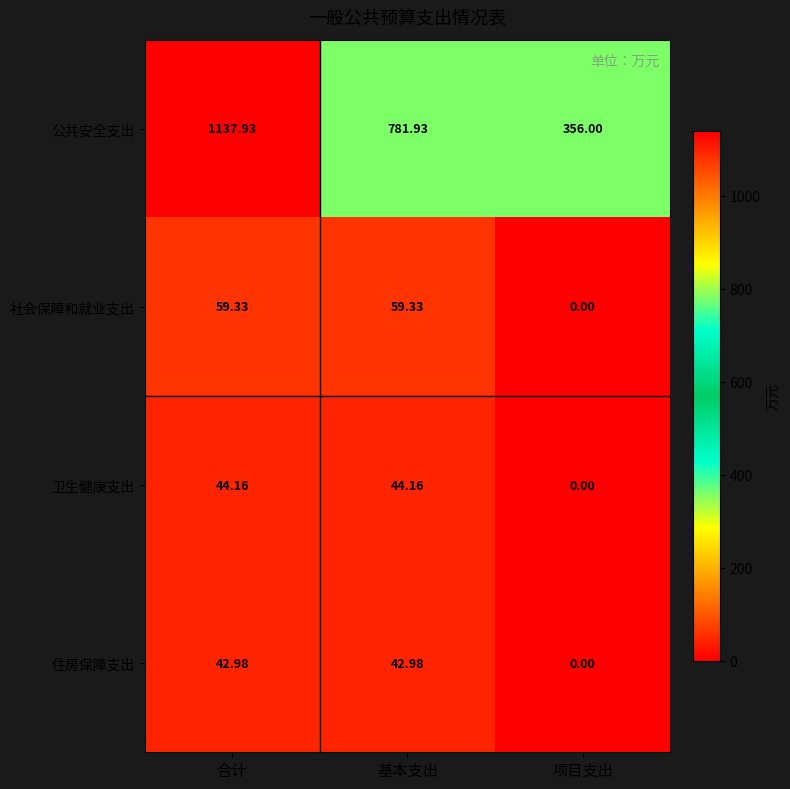

At which label is 卫生健康支出 closest to 22?

项目支出